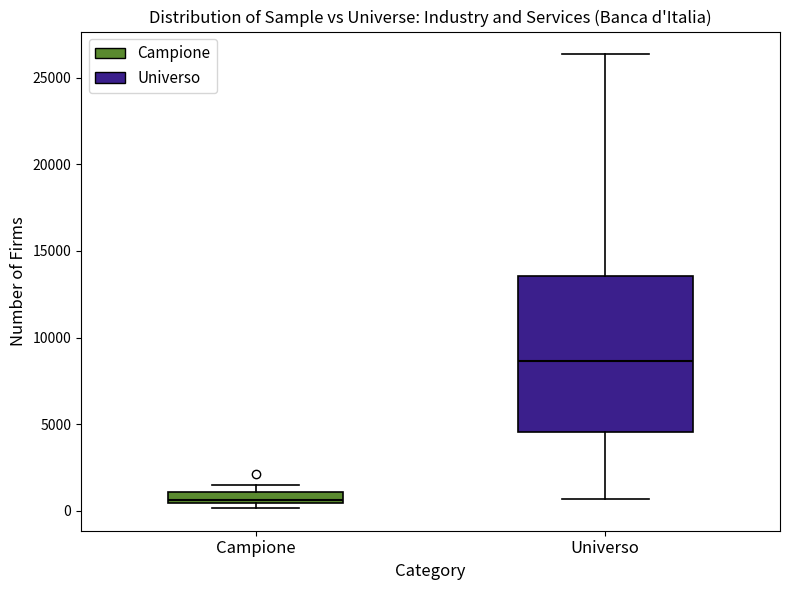

Where is the upper edge of the box for Universo on the y-axis? The values are not printed on the chart, so give them approximately, as read against the axis.

13500